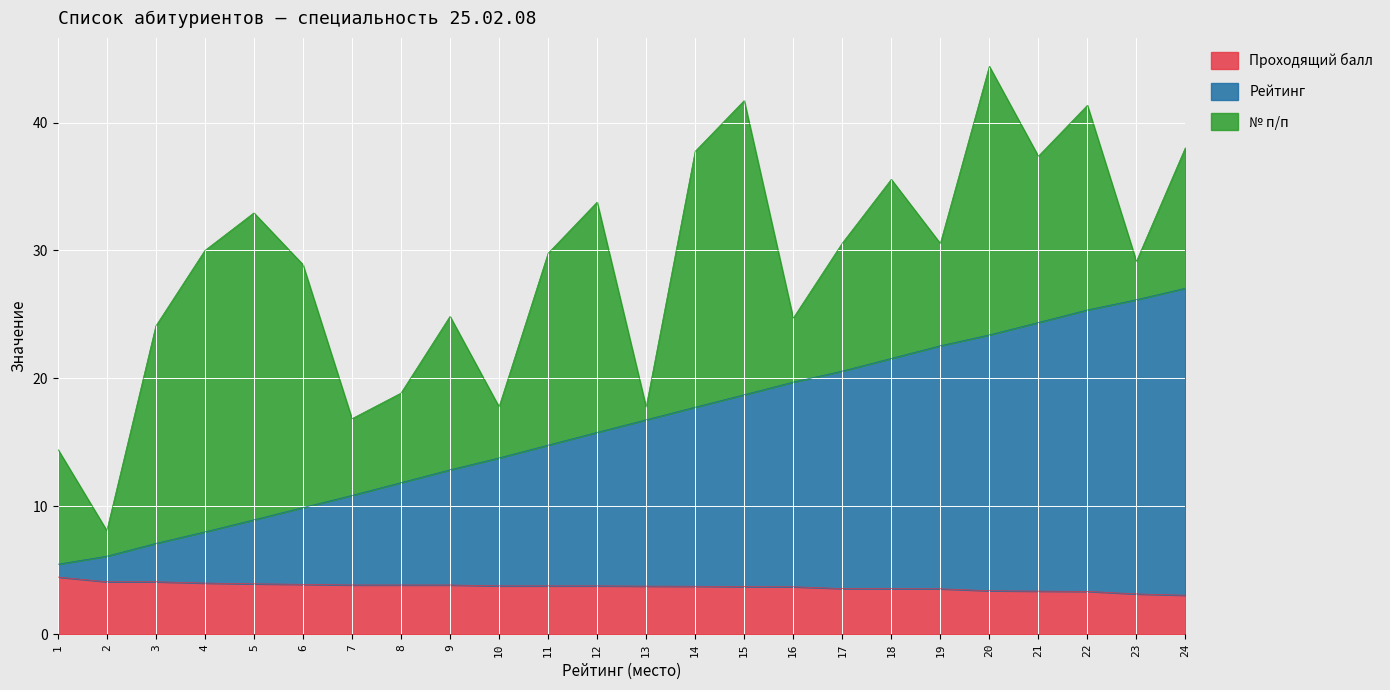

True or false: Проходящий балл has a value of 3.4 at 22.

True